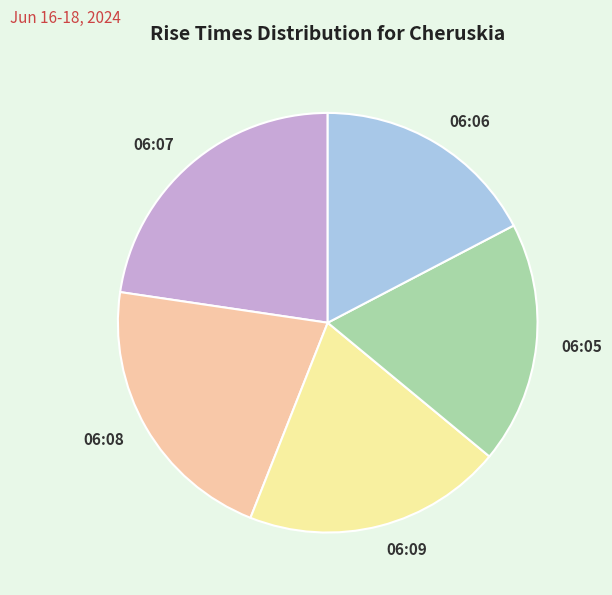

The 06:09 slice represents 10% of the pie. True or false?

False